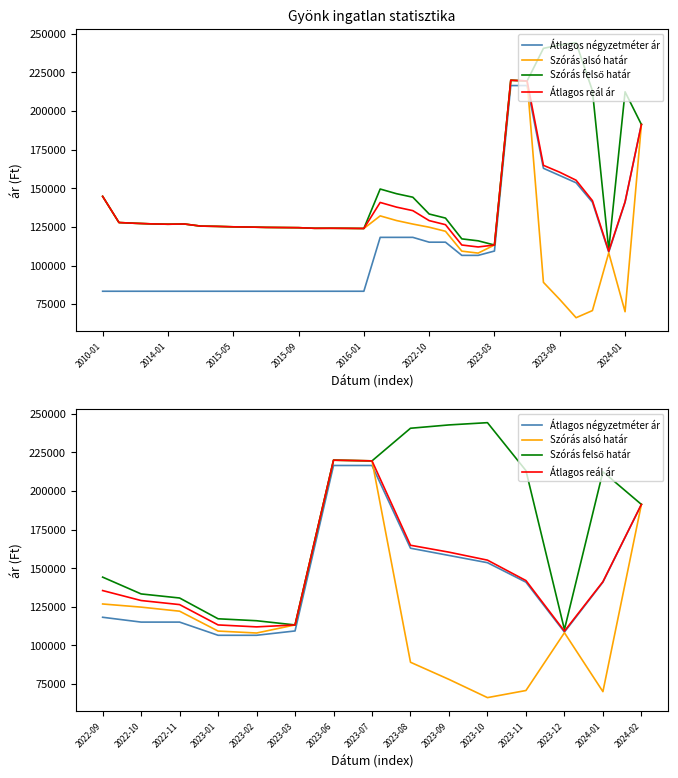

At how many categories does at least one series exceed 84819?

15